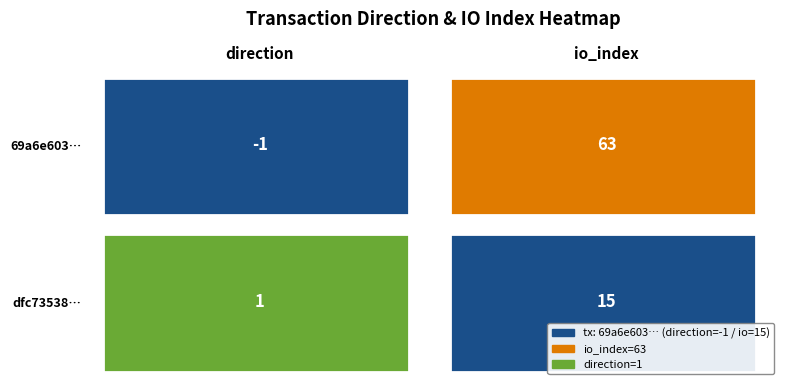

Reading left to right, transcribe all the data shown in this chart.

69a6e603675d922ef820f9b616fe743a15c0ebd: direction=-1	io_index=63
dfc73538171dbe20b43fa80203d84332e51c2b3: direction=1	io_index=15